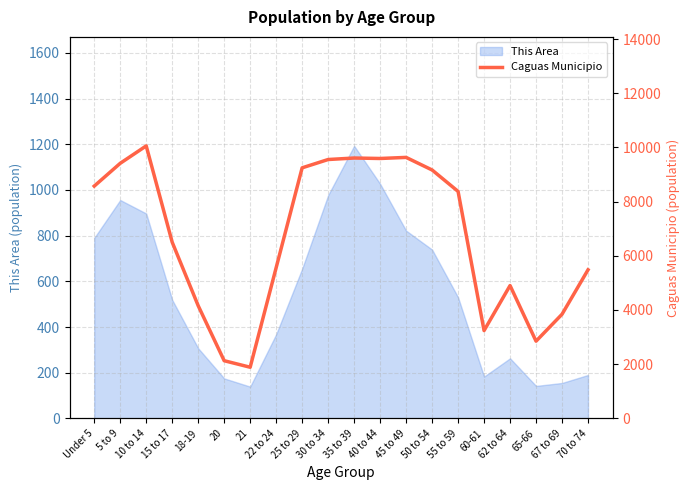

Which label corresponds to the smallest value in the chart?

21